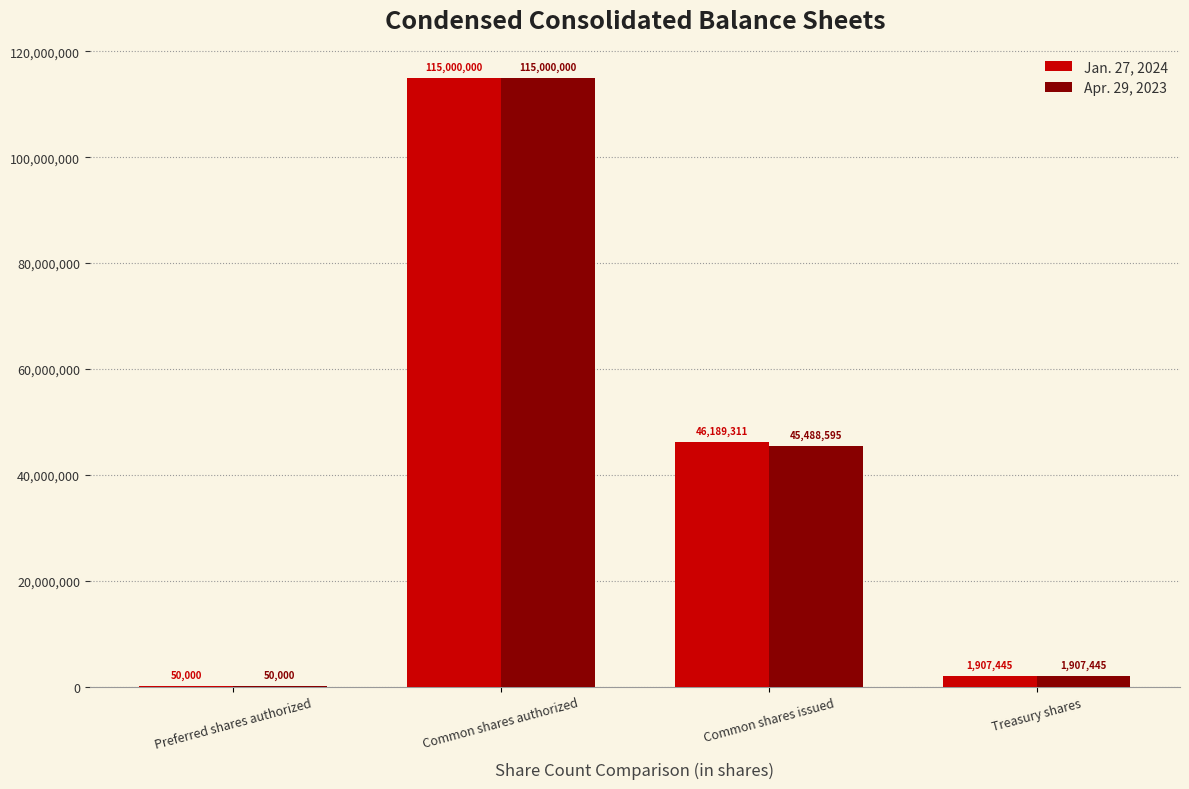

What is the highest value of the Jan. 27, 2024 series?

115000000